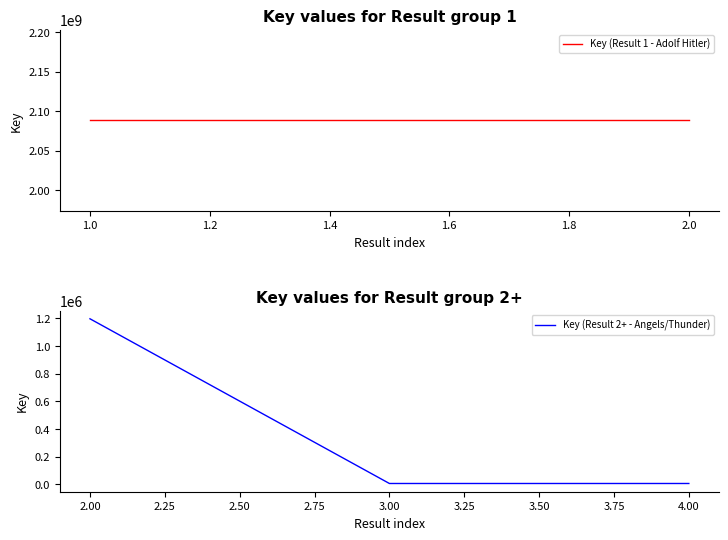

What is the maximum value shown in the chart?

1197181